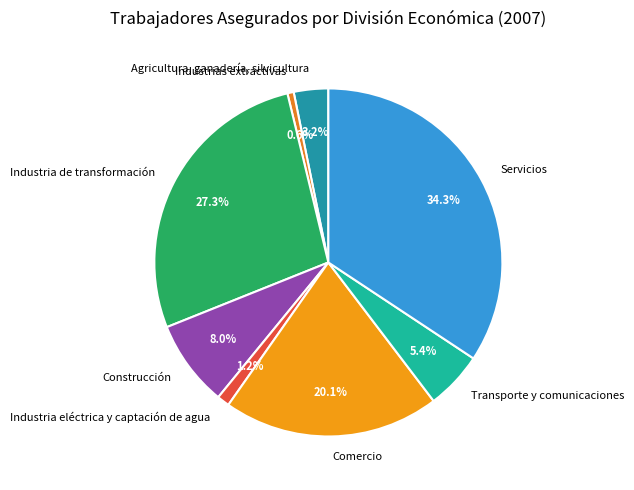

How many slices are in this pie chart?

8